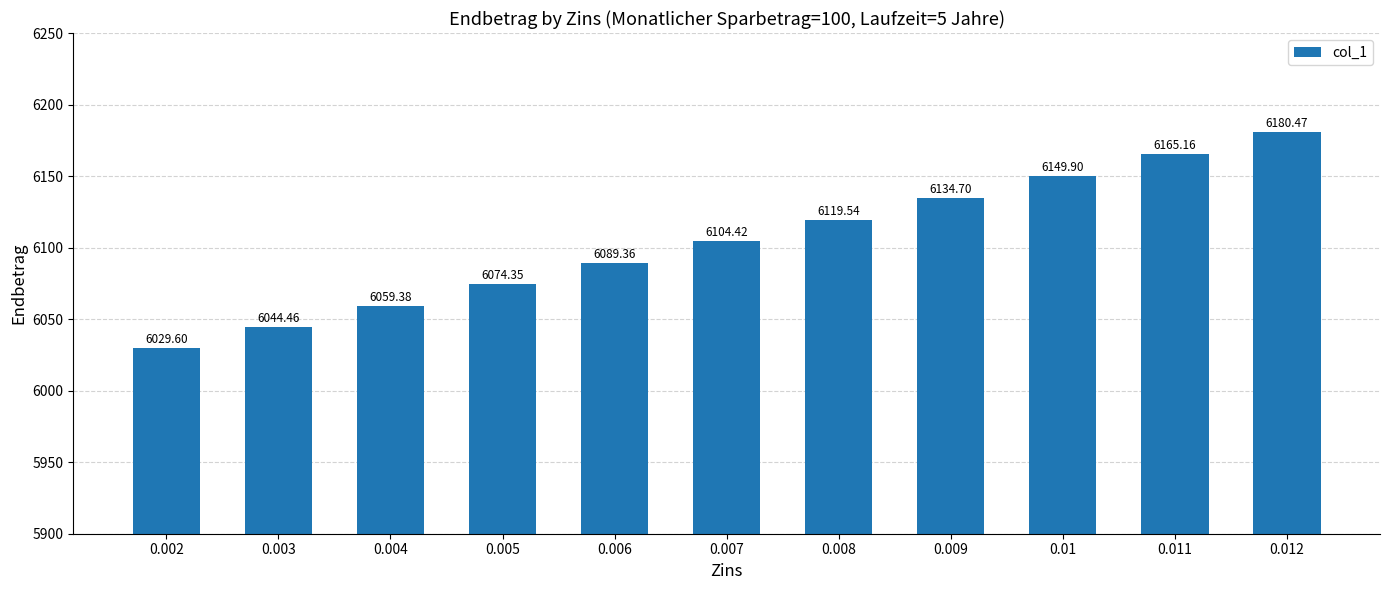

How many bars are there in total?

11